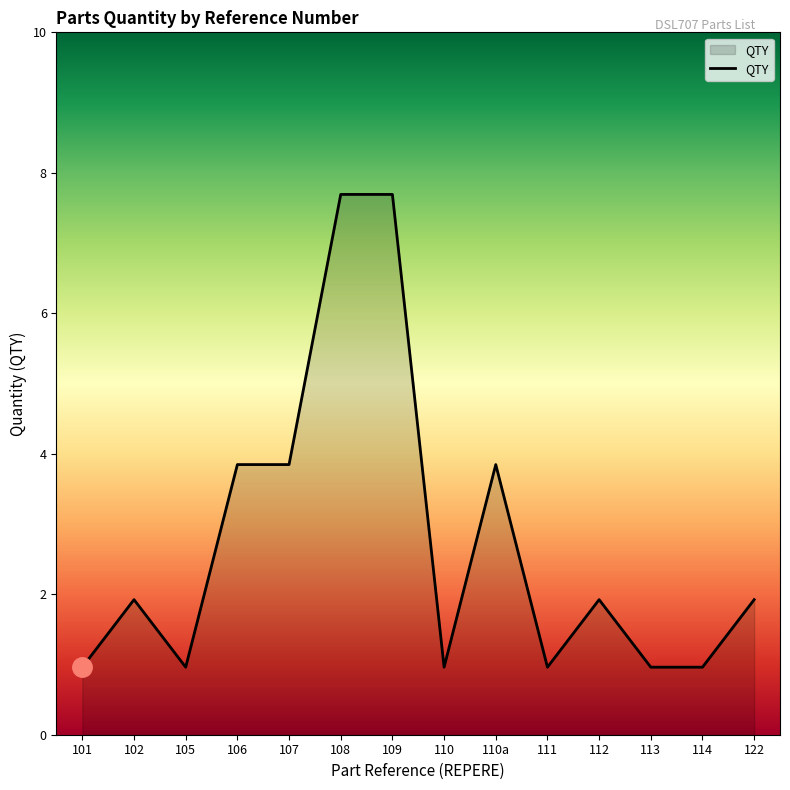

At which label does the data first exceed 2?

106